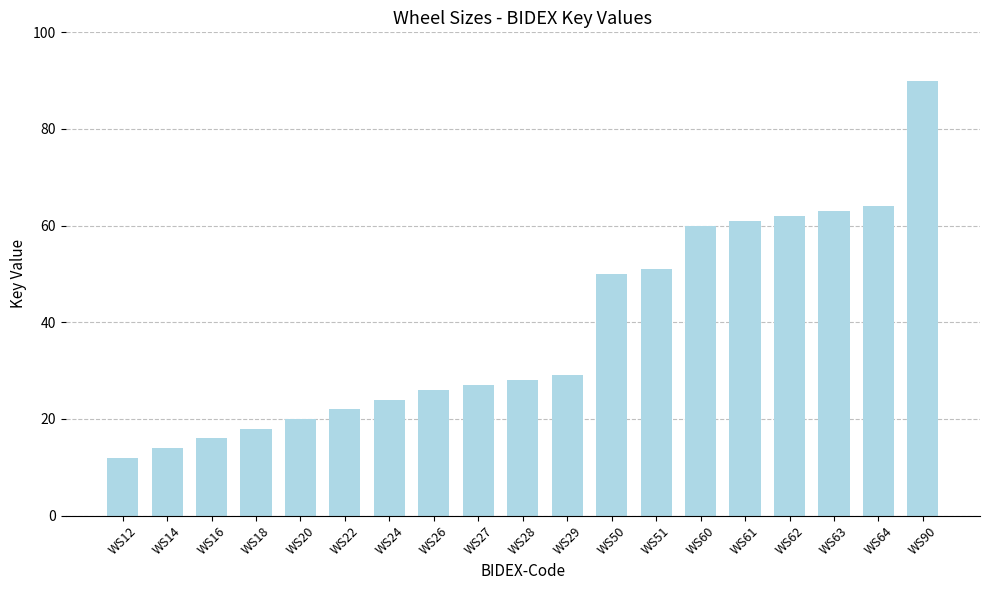

Does the chart contain any negative values?

No